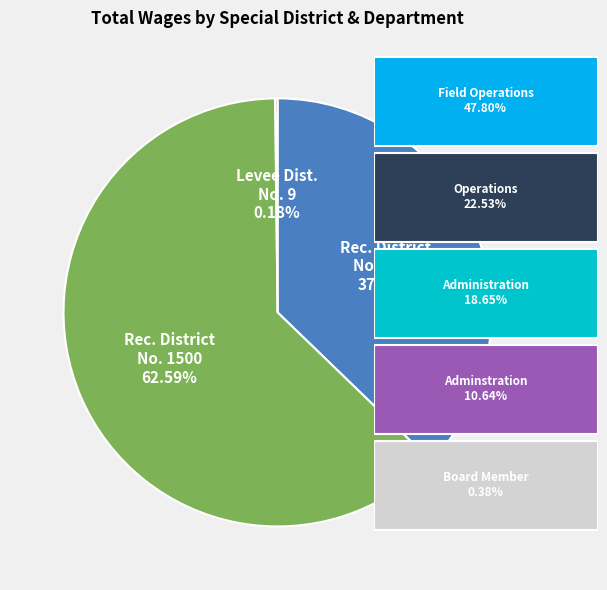

Is there any slice that represents more than half of the pie?

Yes